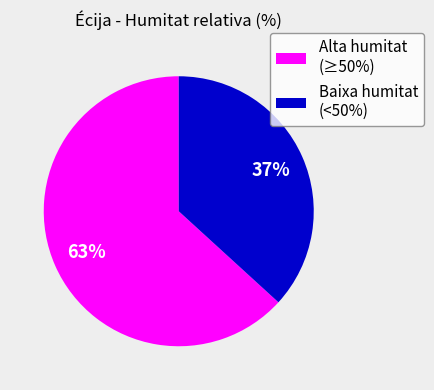

What is the smallest slice in the pie chart?

Baixa humitat (<50%)